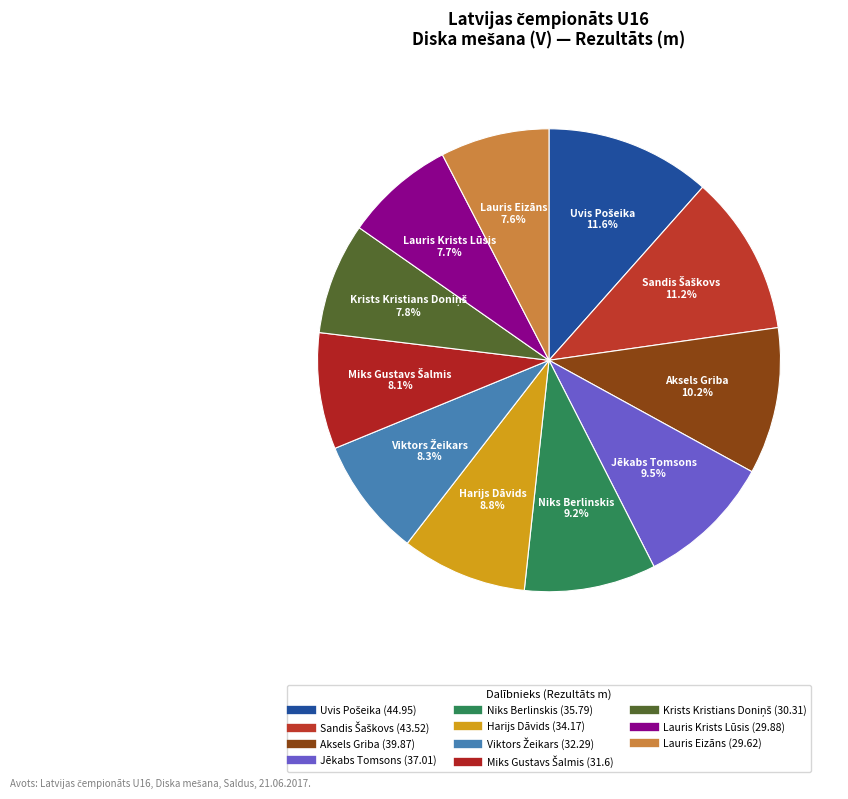

Which has a higher value, Niks Berlinskis or Lauris Krists Lūsis?

Niks Berlinskis